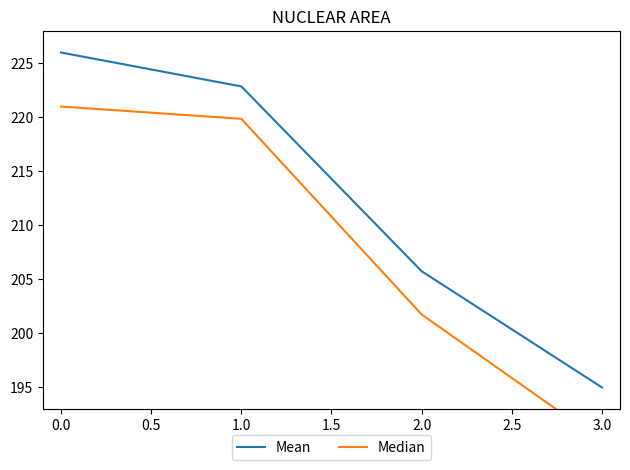

At which label does Mean reach its minimum?

3.0